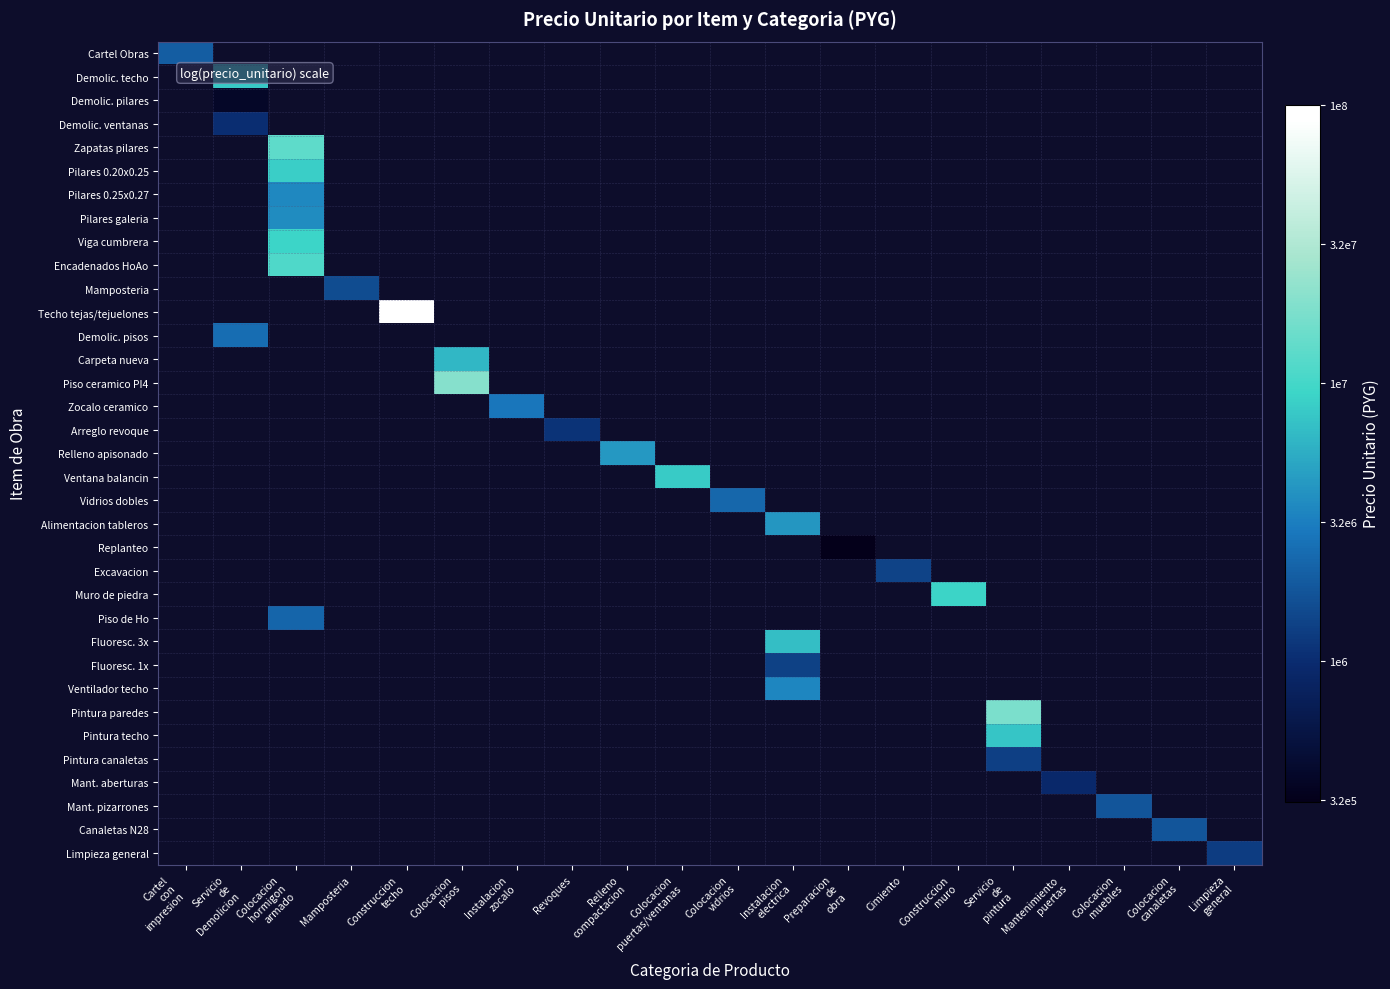

How many values in Pintura canaletas are above zero?

1